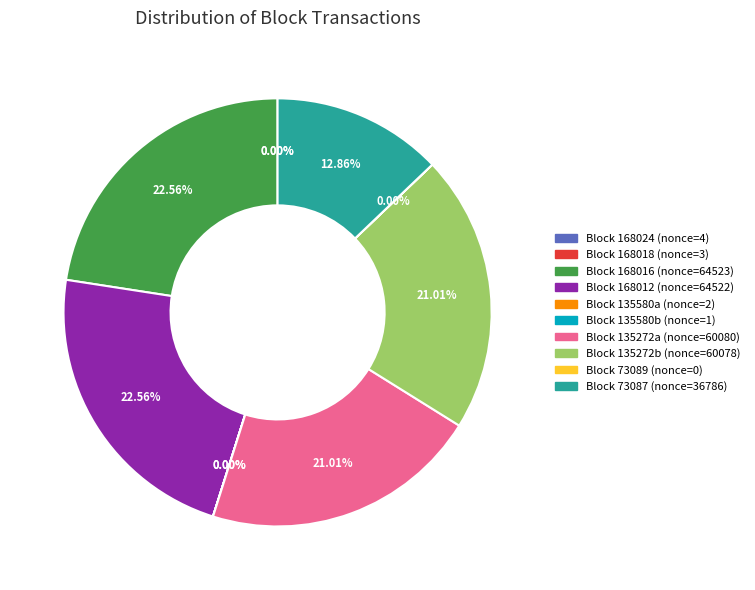

Does any single category account for the majority?

No